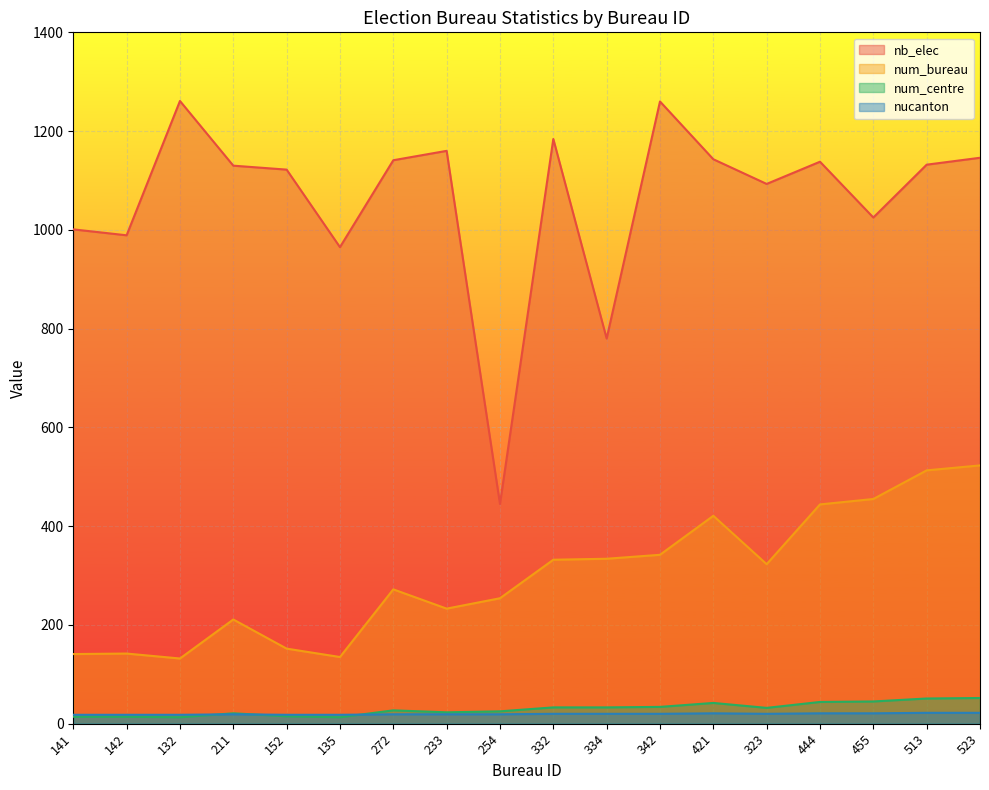

At which label is nucanton closest to 20?

332